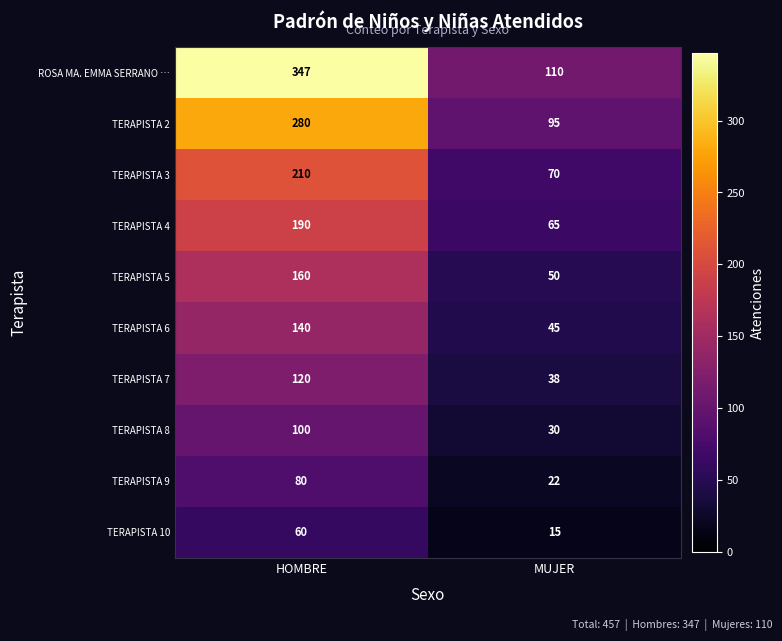

What is the greatest value displayed?

347